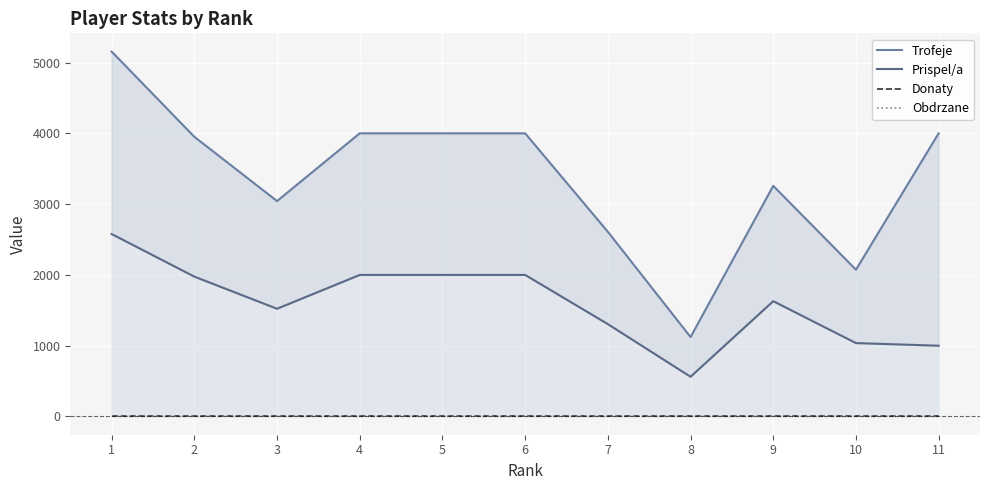

The Donaty series shows 0 at 3. True or false?

True